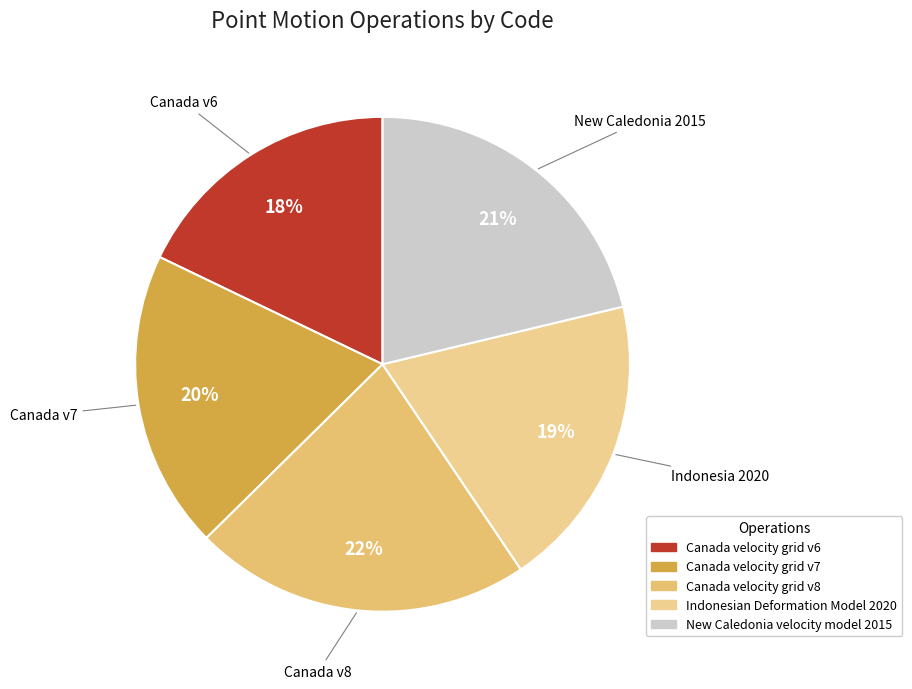

To the nearest percent, what is the difference between the New Caledonia velocity model 2015 and Canada velocity grid v6 slice percentages?

3%